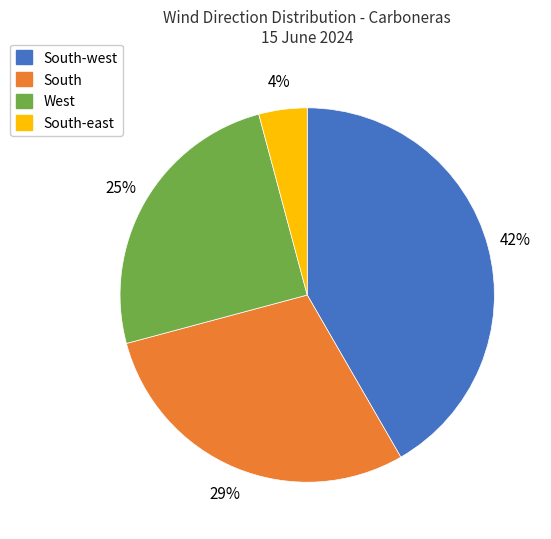

Is there any slice that represents more than half of the pie?

No